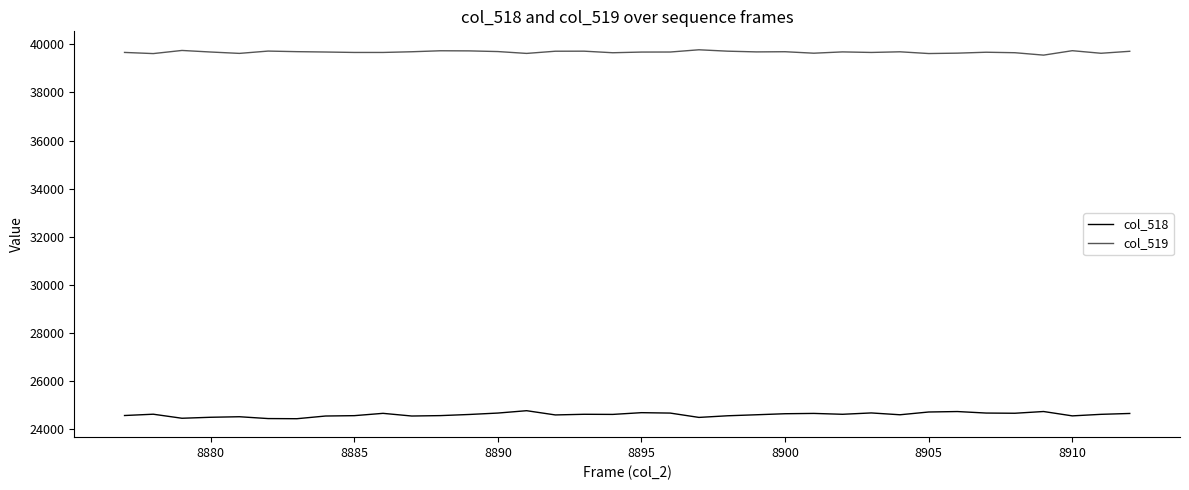

What is the greatest value displayed?

39771